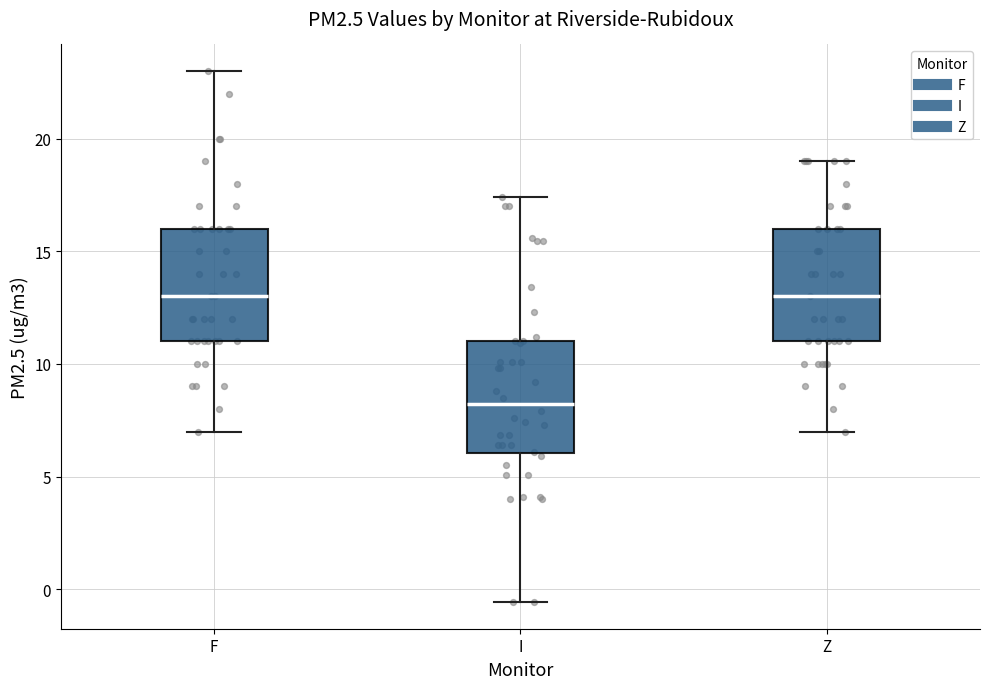

Where is the upper edge of the box for Z on the y-axis? The values are not printed on the chart, so give them approximately, as read against the axis.

16.0